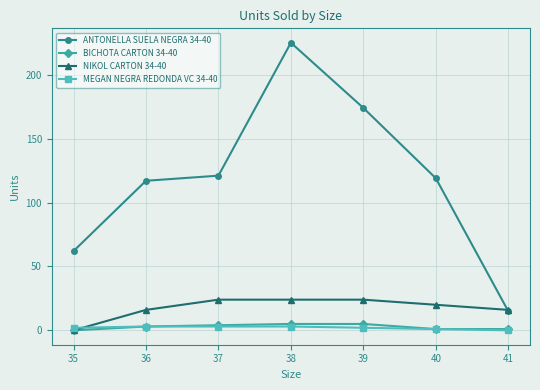

Which series has the widest spread of values?

ANTONELLA SUELA NEGRA 34-40